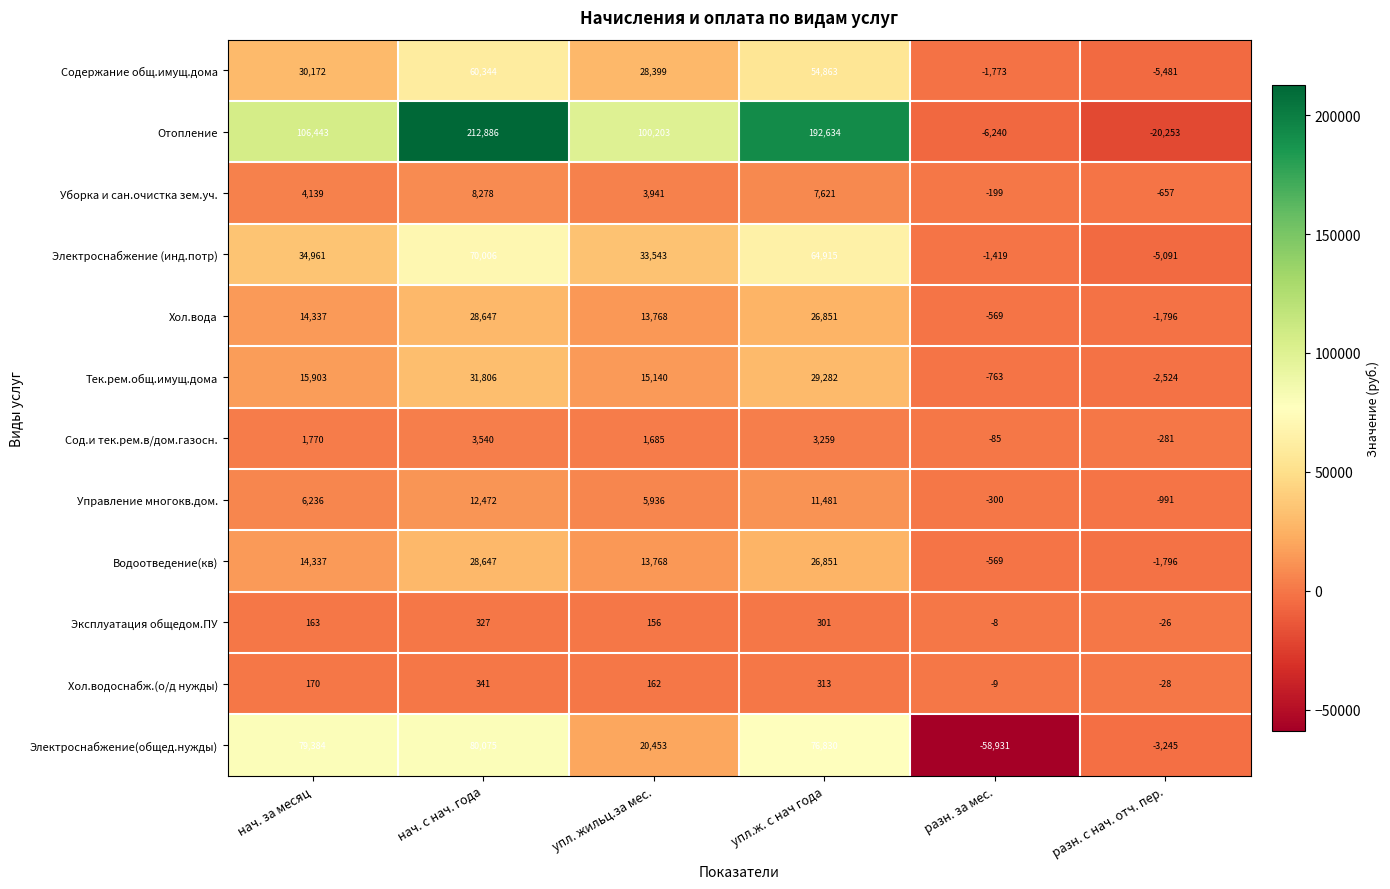

What is the difference between the highest and lowest values at нач. за месяц?

106280